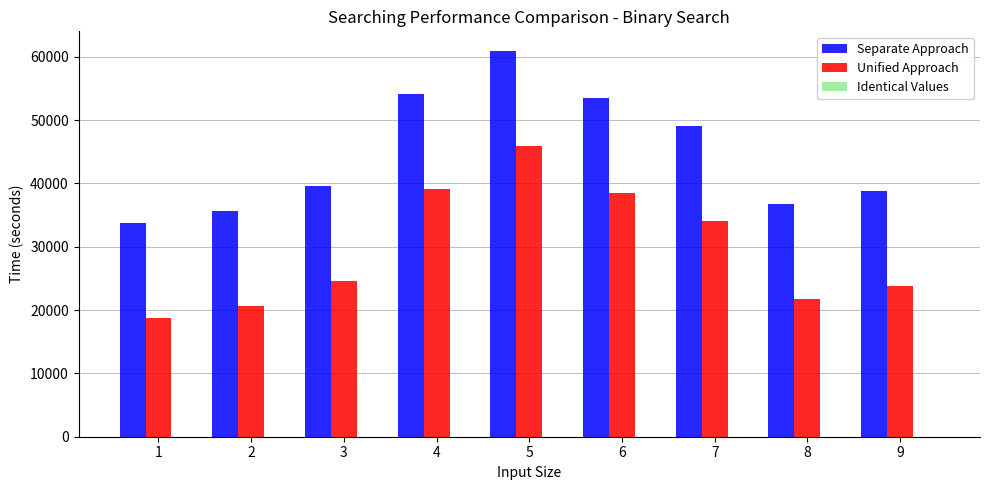

Which series has the largest total across all categories?

Separate Approach